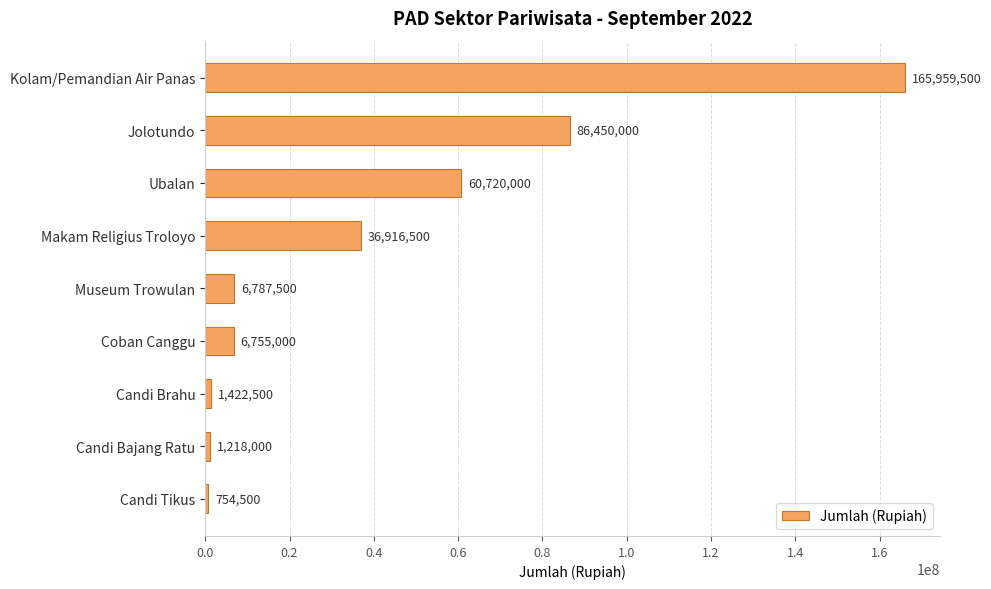

Reading top to bottom, extract all data points from this chart.

165959500	86450000	60720000	36916500	6787500	6755000	1422500	1218000	754500